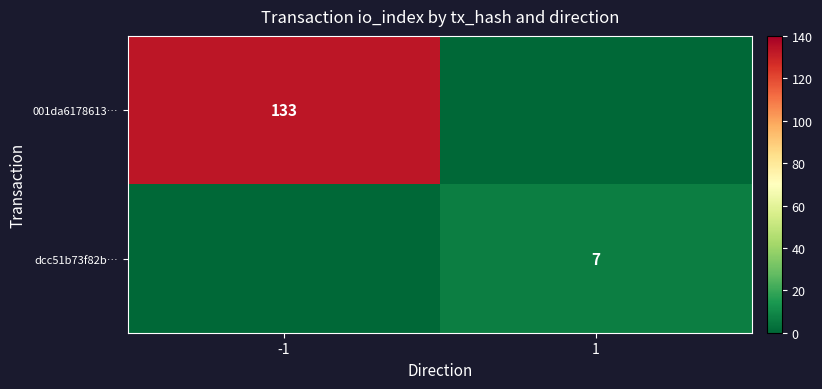

The dcc51b73f82b… series shows 7 at 1. True or false?

True